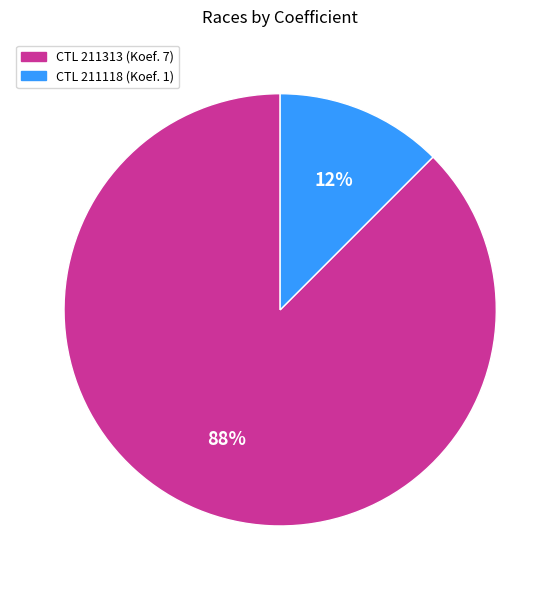

Is there a majority slice in this chart?

Yes